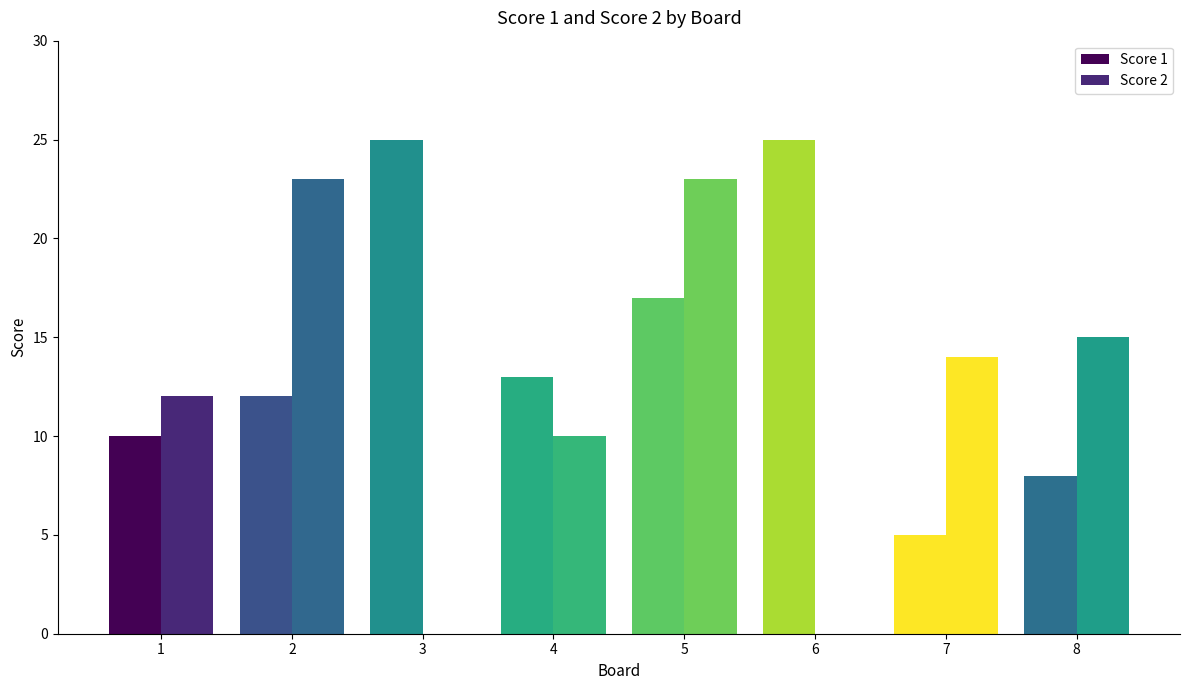

Count the number of data series in this chart.

2